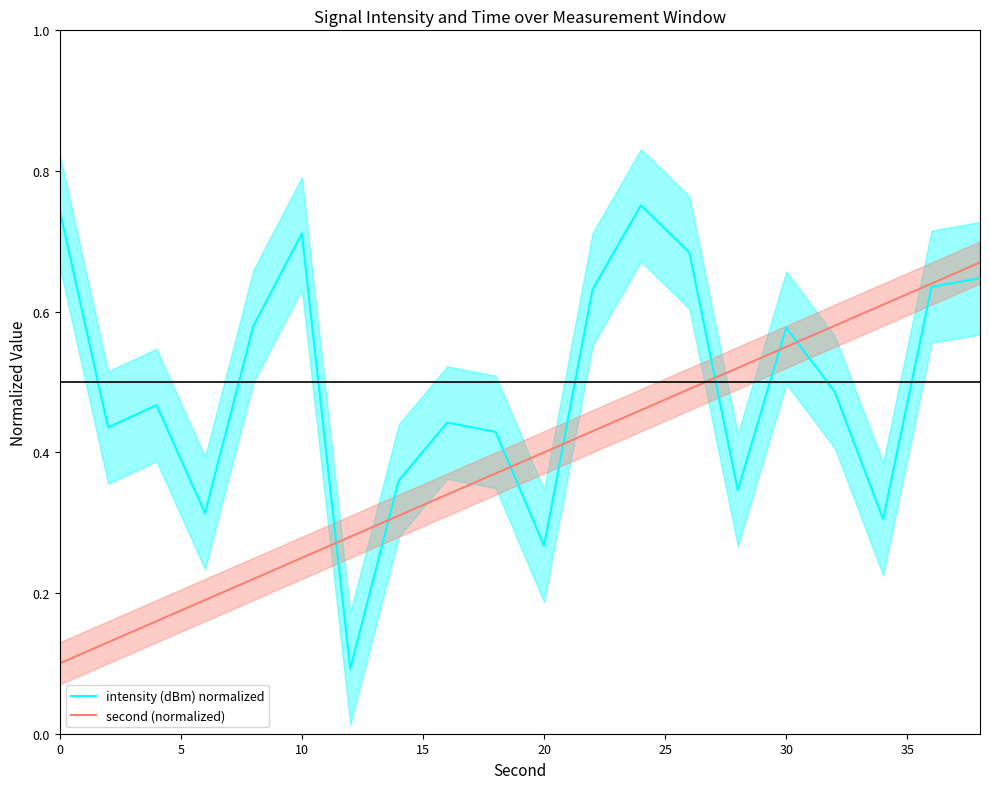

What is the average value of the second (normalized) series?

0.4